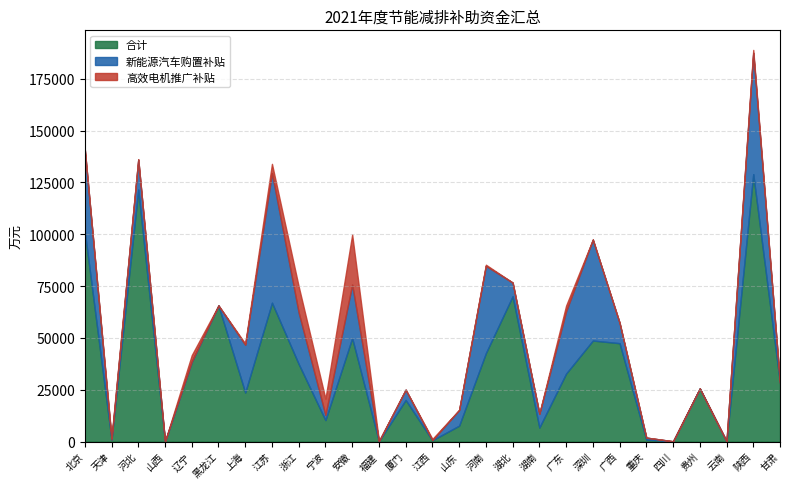

What is the label of the 13th point from the right?

山东